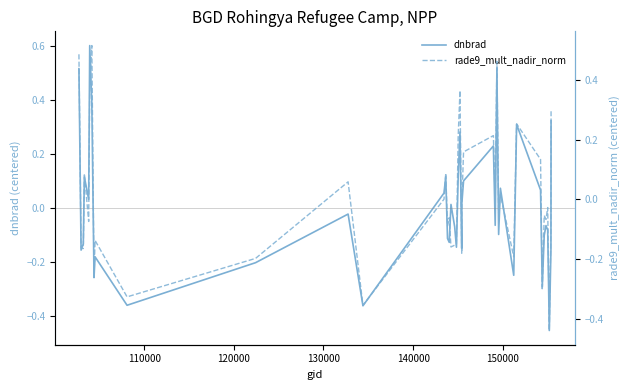

What is the highest value of the dnbrad series?

0.6